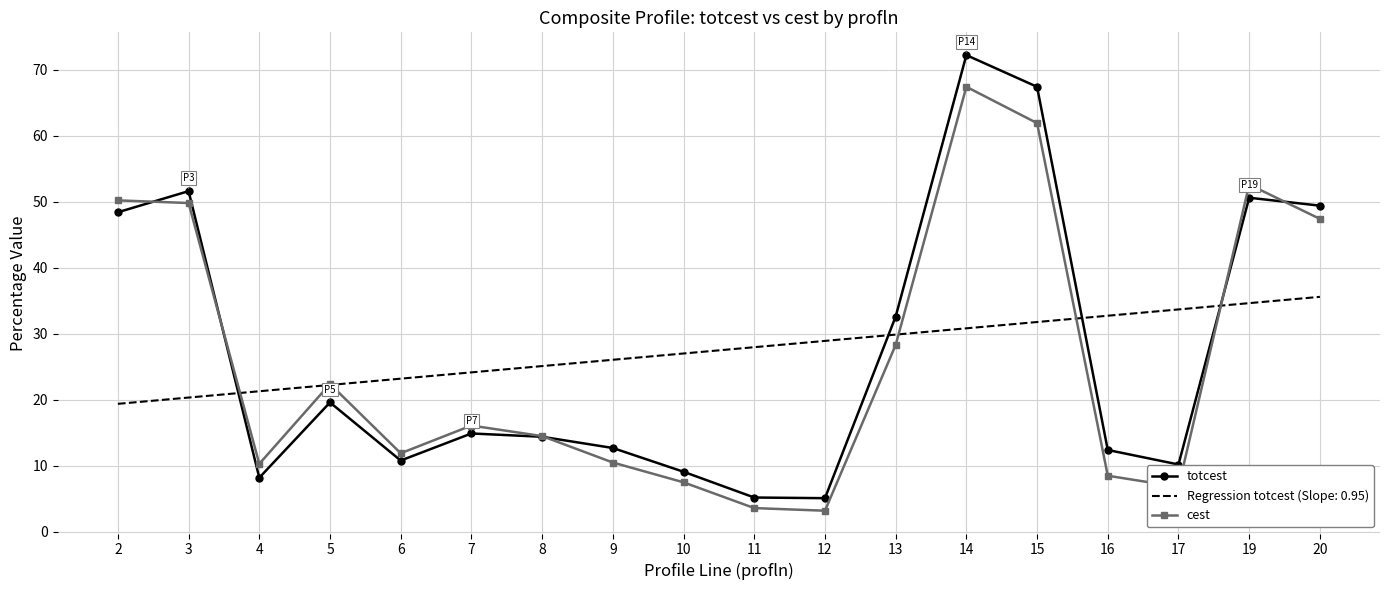

What are all the series names shown in the legend?

totcest, Regression totcest (Slope: 0.95), cest